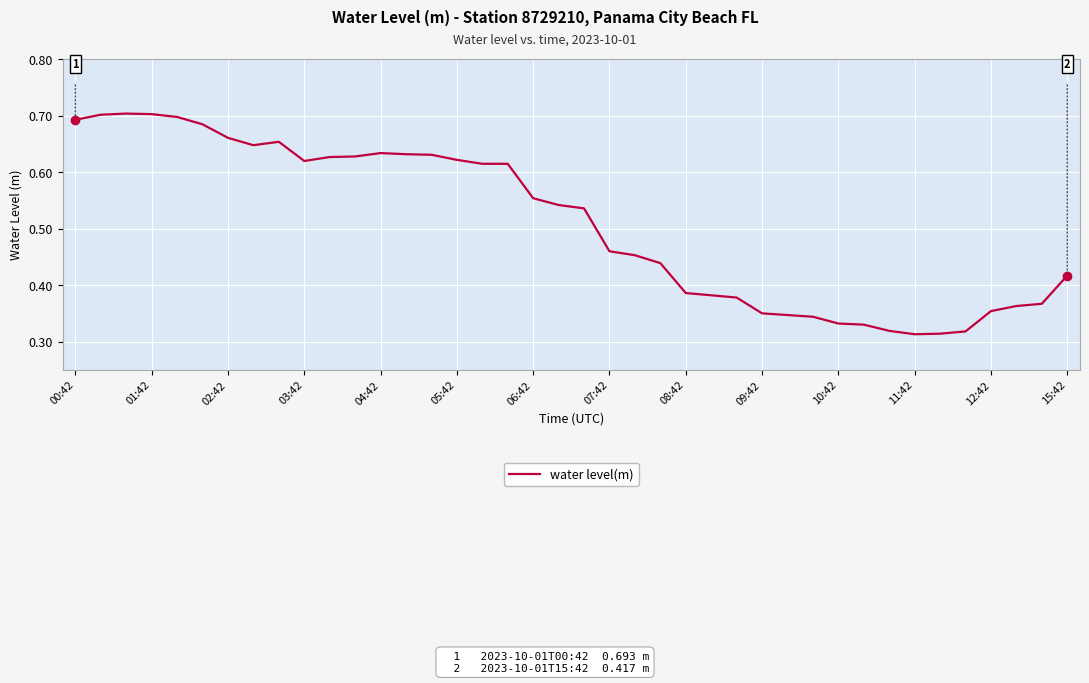

Count the values in the range 0 to 1.

40